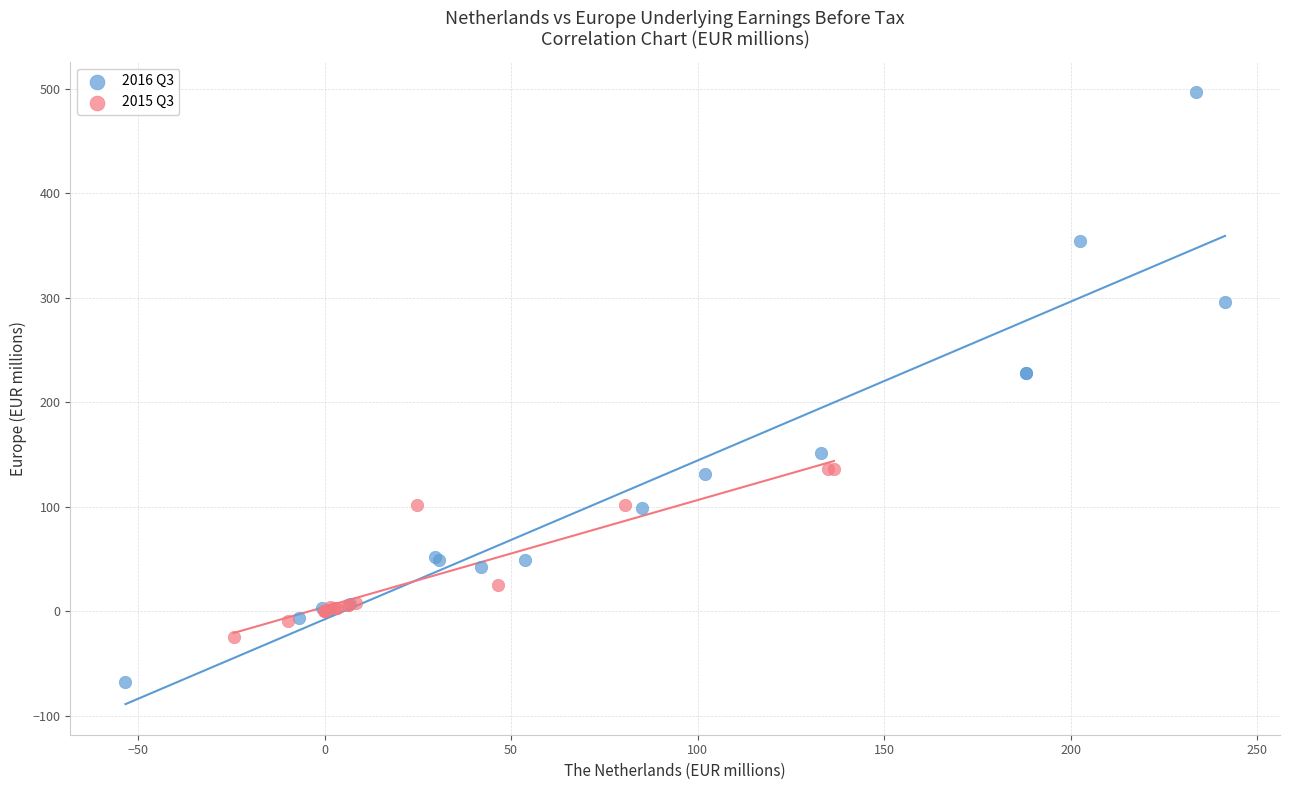

Which series reaches the minimum Y coordinate?

2016 Q3